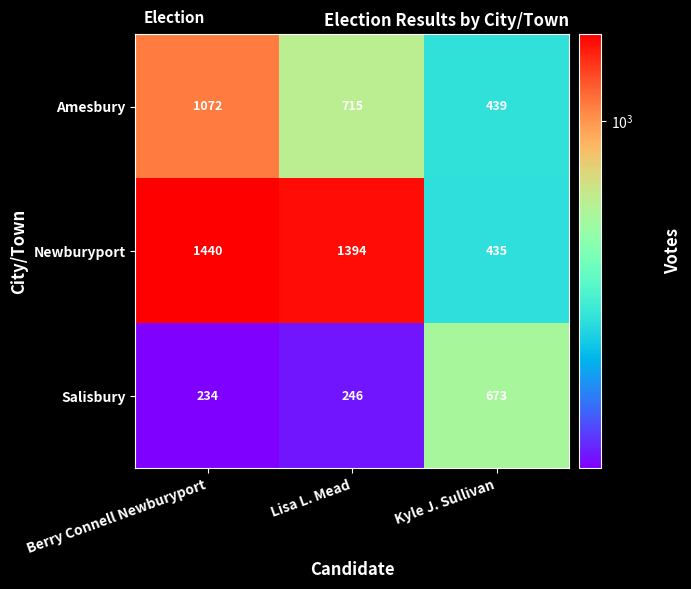

What is the maximum value shown in the chart?

1440